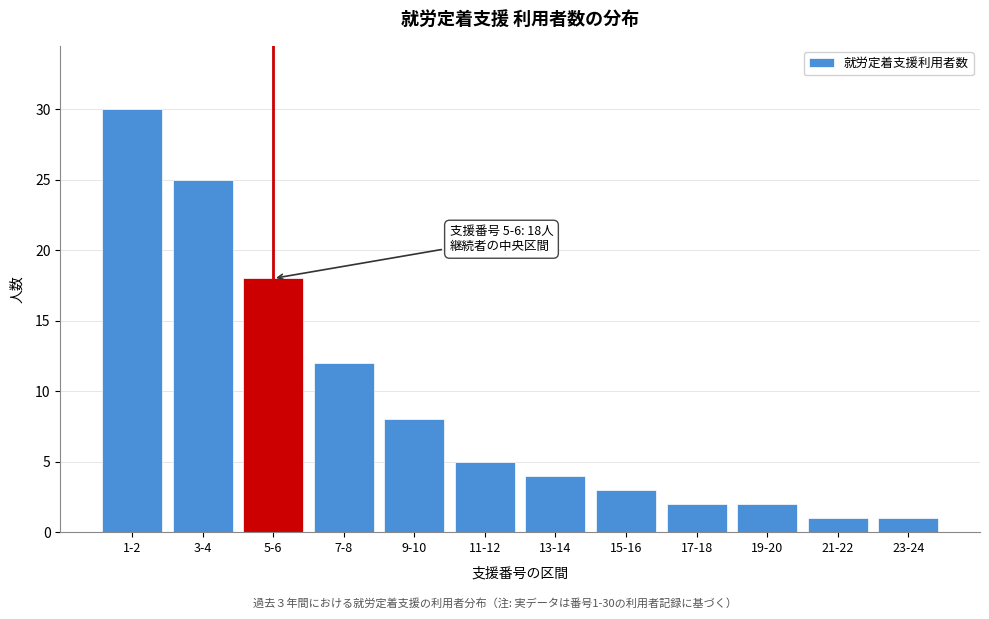

Reading left to right, list all the values displayed in this chart.

30	25	18	12	8	5	4	3	2	2	1	1